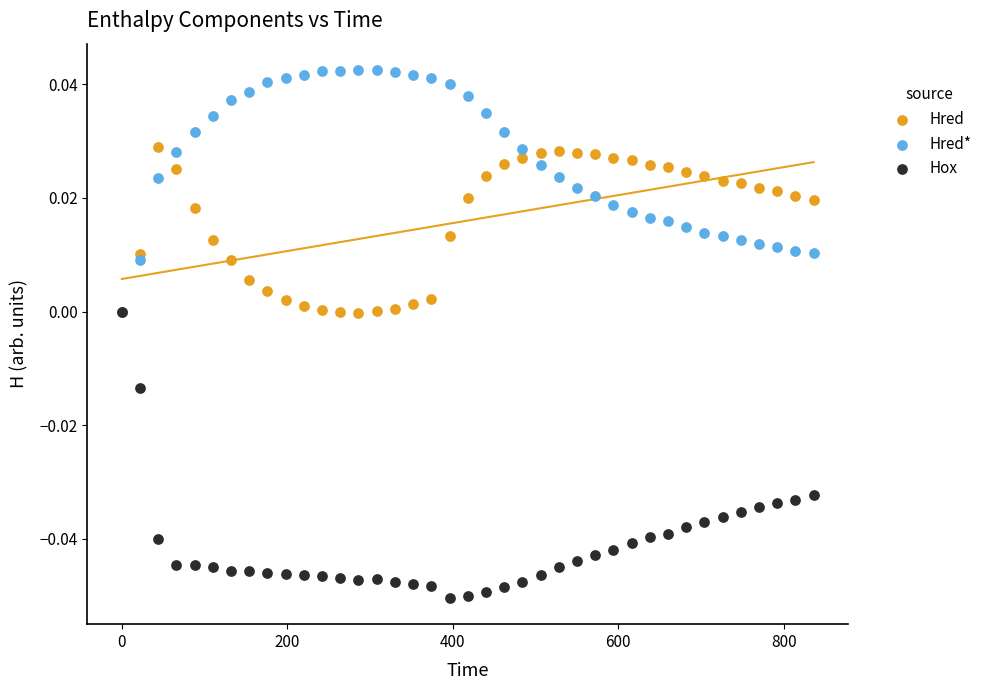

Which series contains the highest Y value?

Hred*